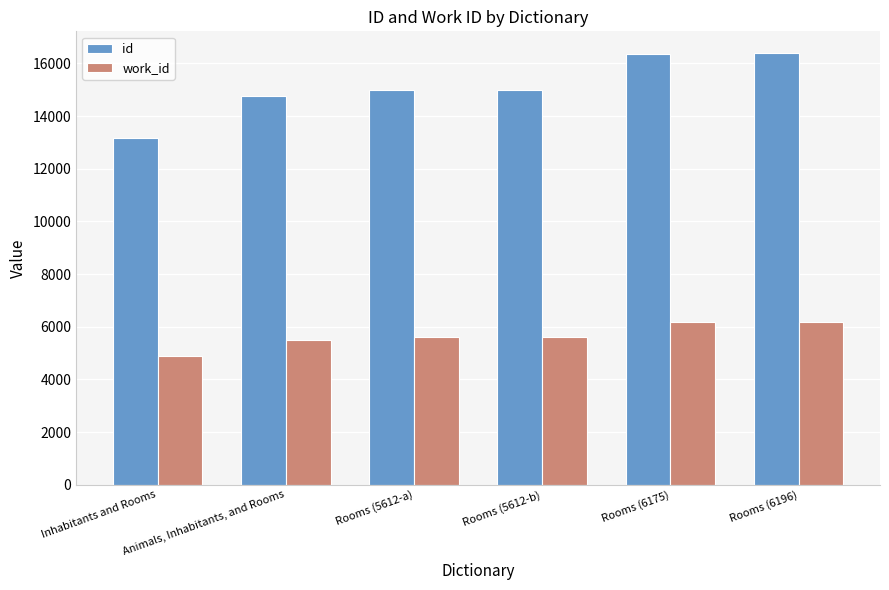

What is the spread (max minus min) of values at Inhabitants and Rooms?

8290